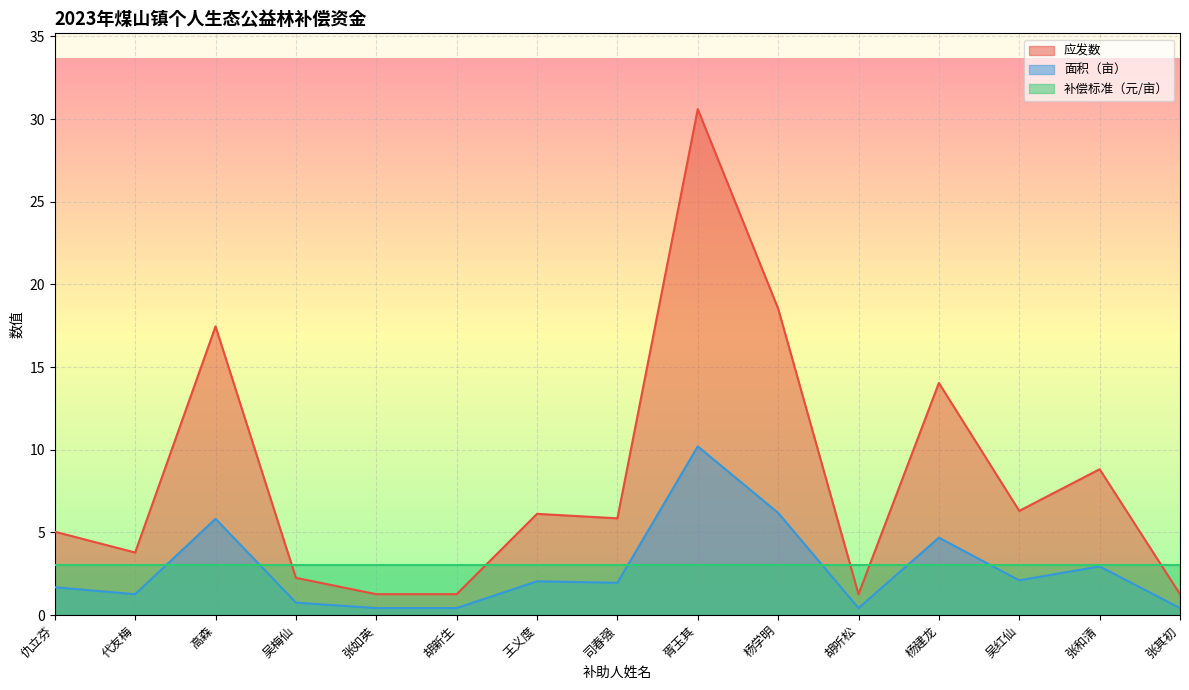

What is the total value across all series at 代友梅?

8.0